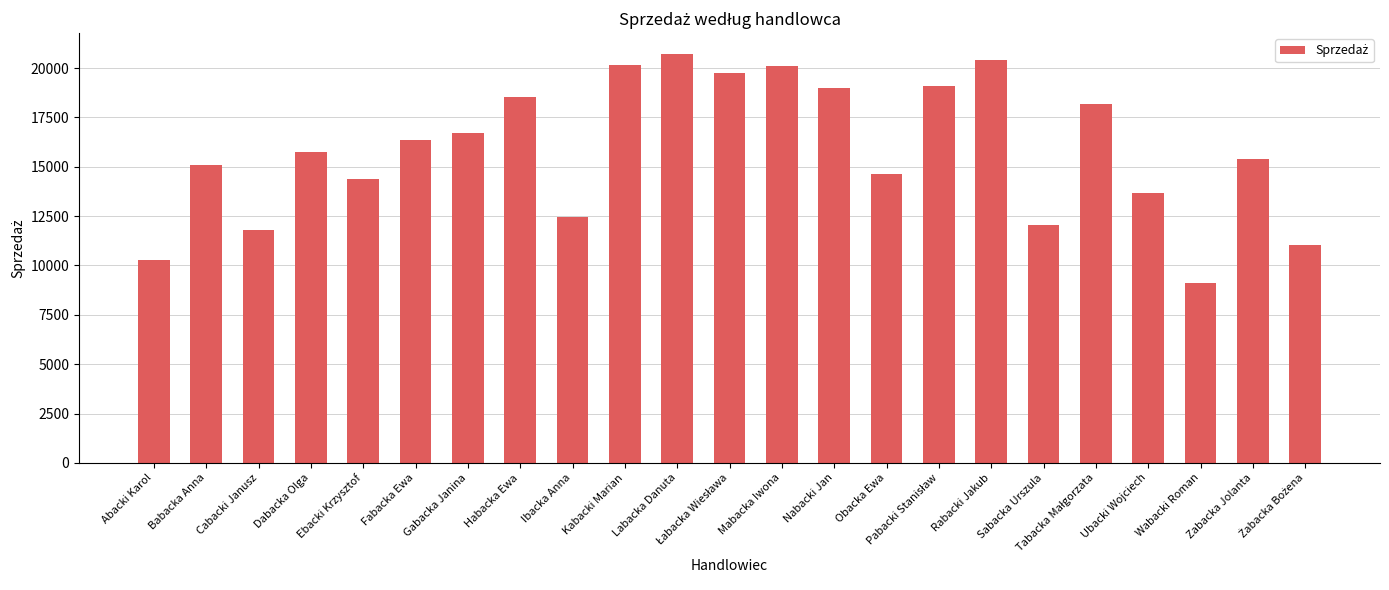

What is the approximate value at Sabacka Urszula, to the nearest 100?

12100